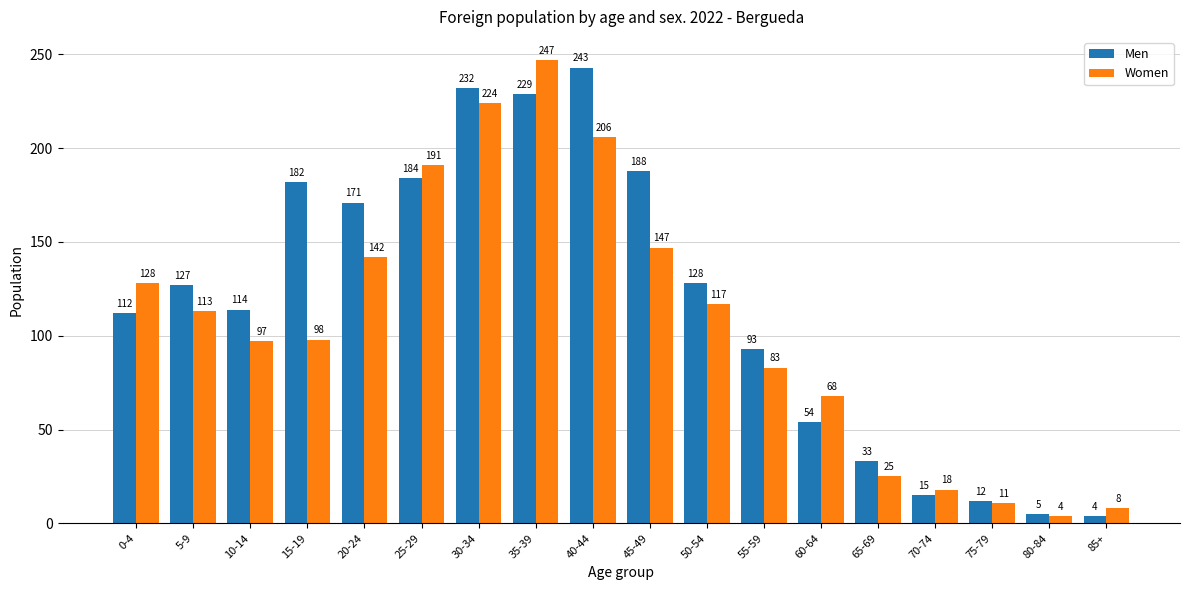

Reading right to left, list all the values displayed in this chart.

Men: 4	5	12	15	33	54	93	128	188	243	229	232	184	171	182	114	127	112
Women: 8	4	11	18	25	68	83	117	147	206	247	224	191	142	98	97	113	128